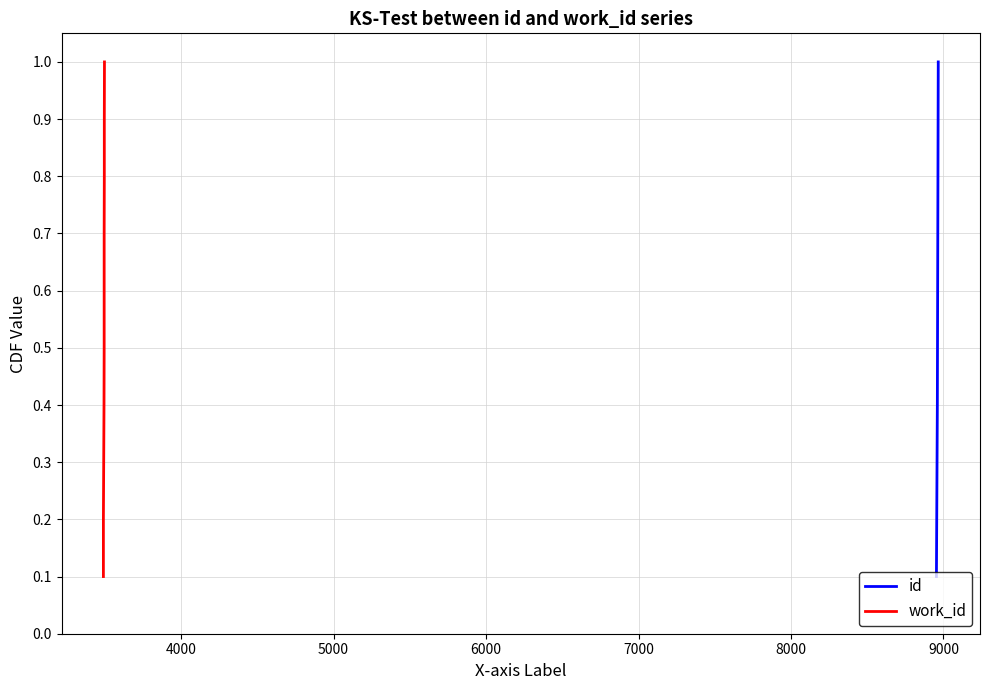

What are all the series names shown in the legend?

id, work_id